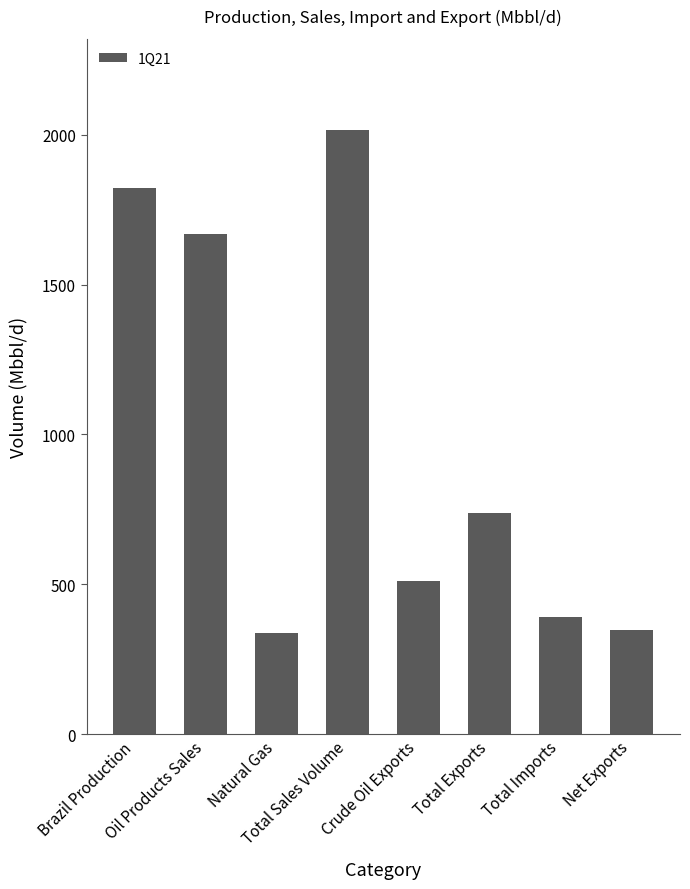

What is the maximum value shown in the chart?

2017